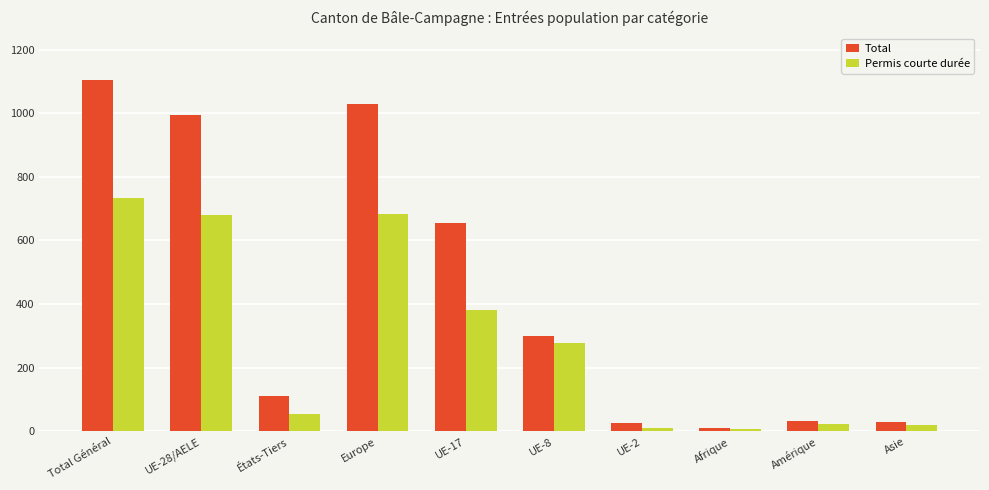

What is the sum of all Total values?

4292